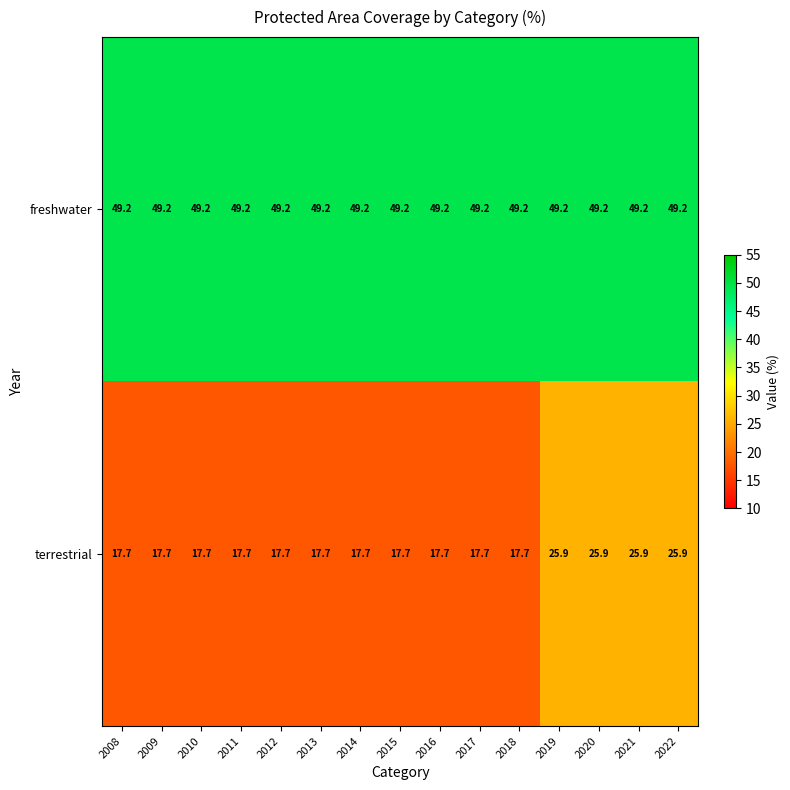

What is the difference between the highest and lowest values at 2009?

31.5